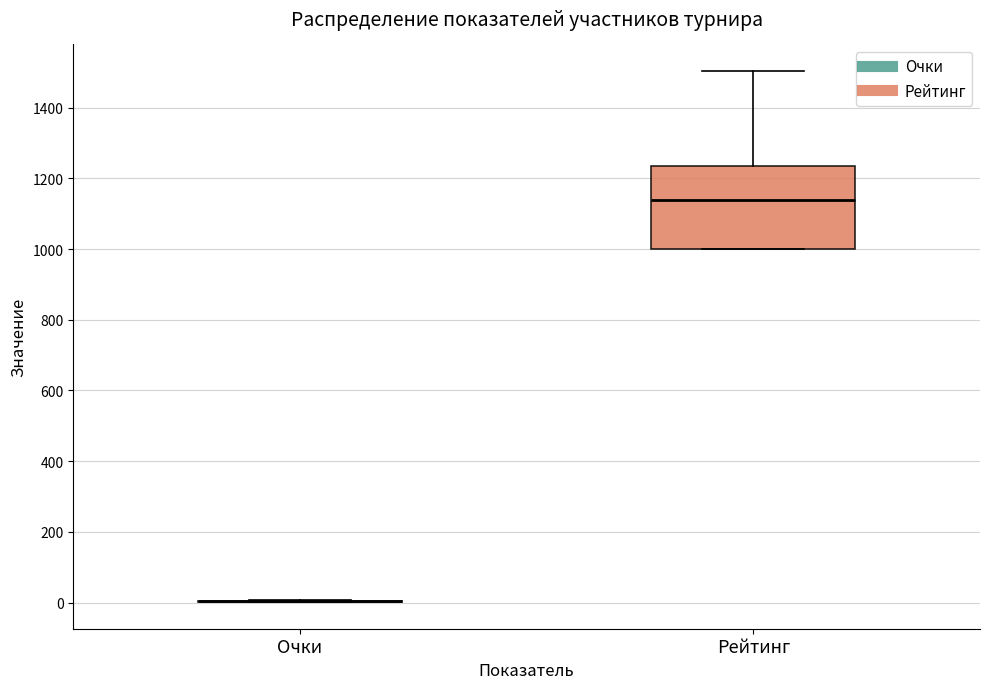

Which box is the tallest, from its lower edge to its upper edge?

Рейтинг